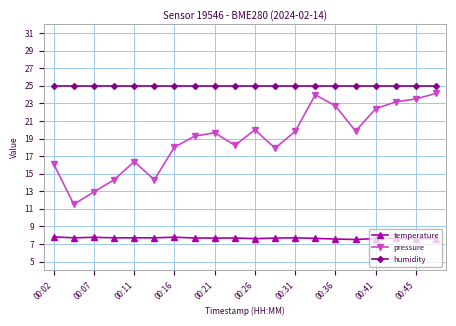

What is the value of the pressure point at the 3rd from the left?

12.9